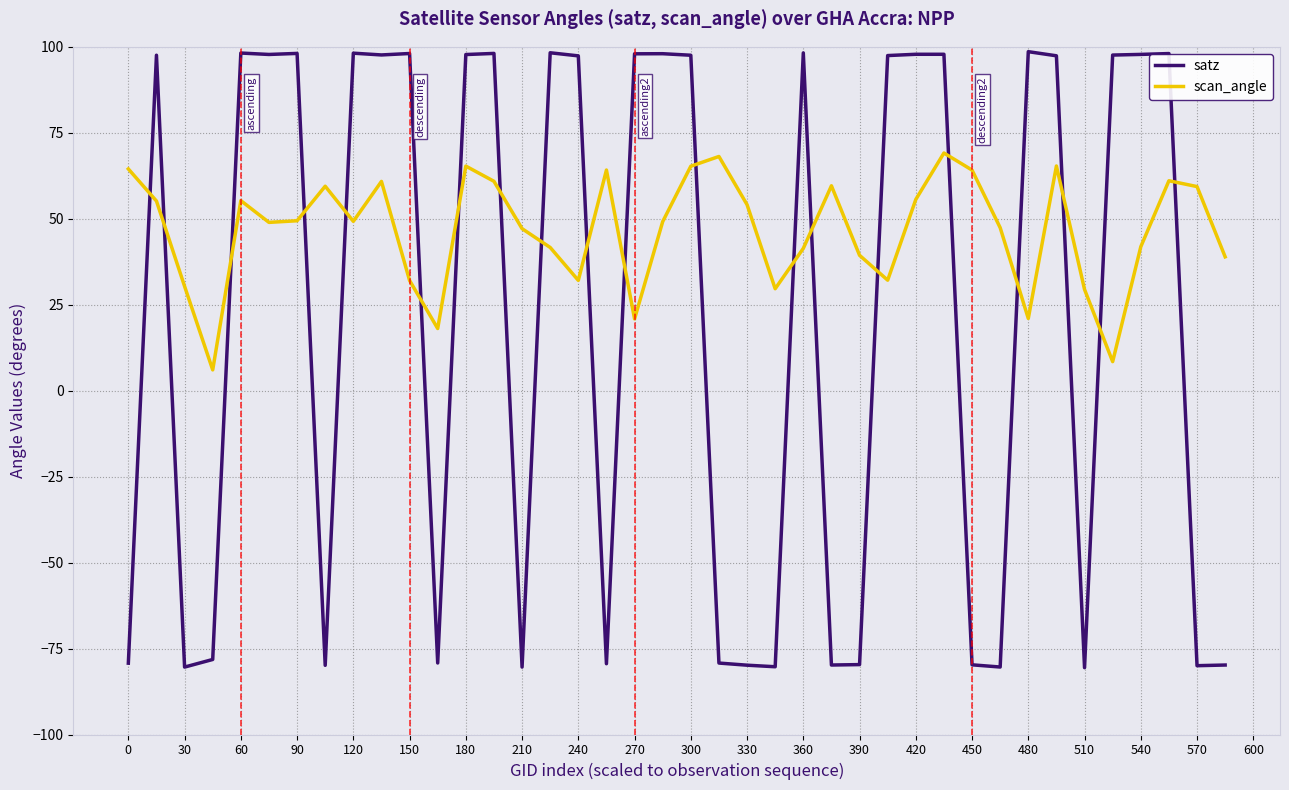

Is this an area chart (filled region under the line)?

No